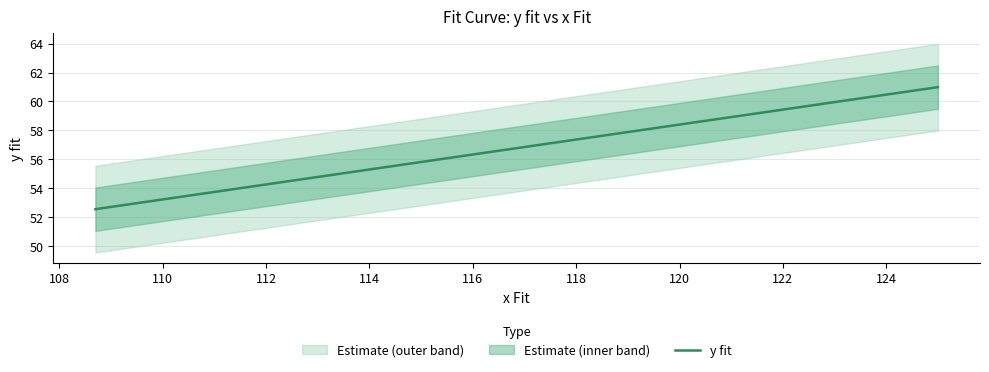

What is the maximum value for y fit?

61.0